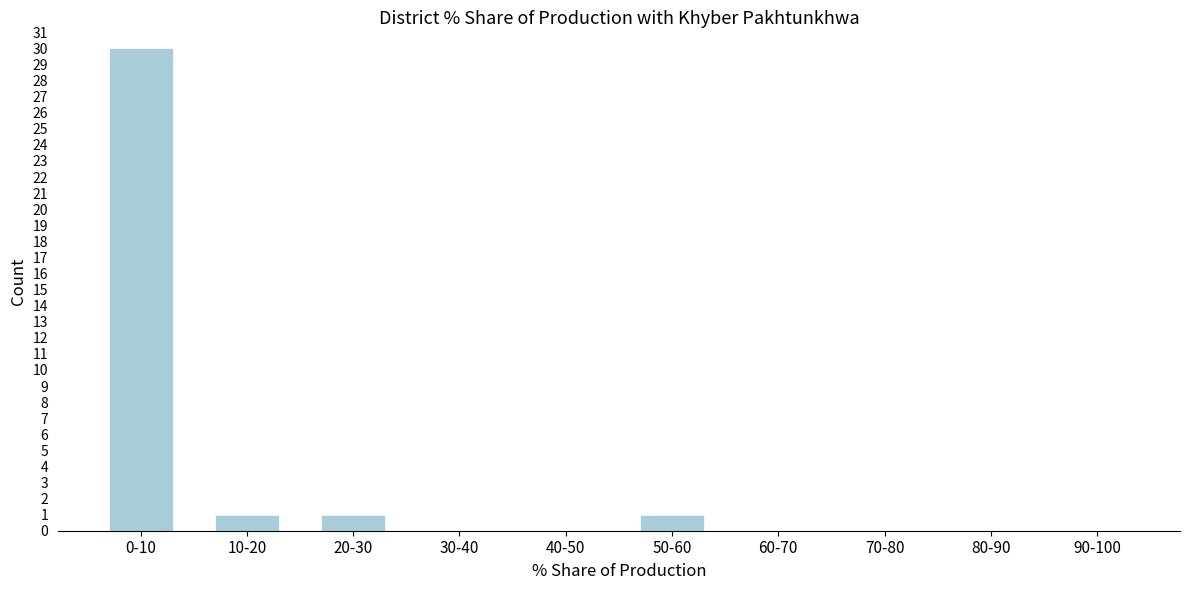

Reading left to right, what are all the values shown in this chart?

0-10=30	10-20=1	20-30=1	30-40=0	40-50=0	50-60=1	60-70=0	70-80=0	80-90=0	90-100=0